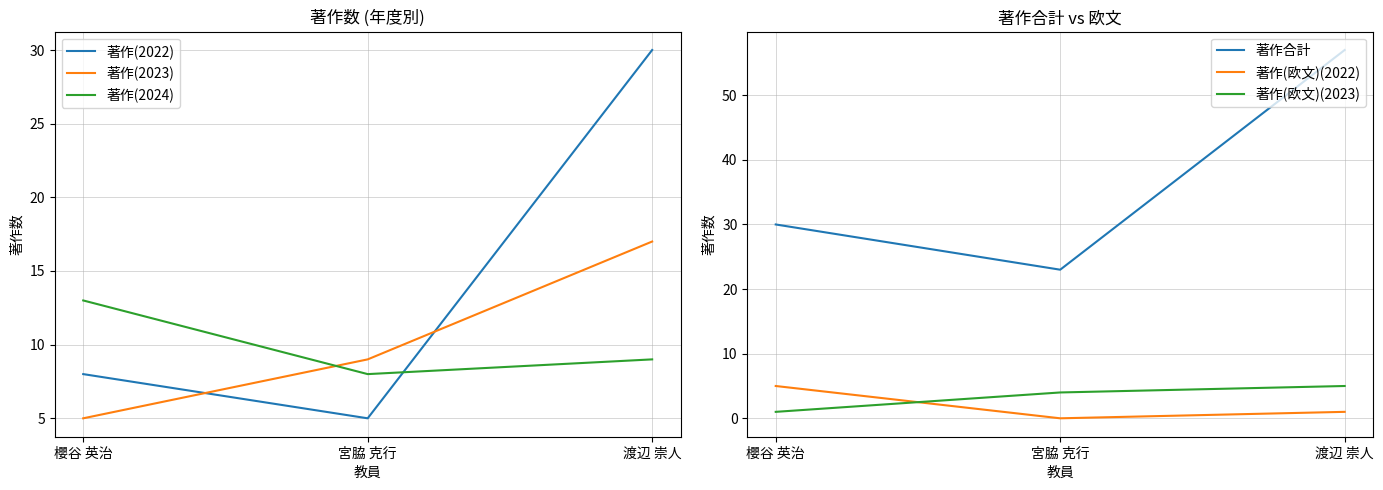

List the labels in order of 著作合計 value, largest first.

渡辺 崇人, 櫻谷 英治, 宮脇 克行